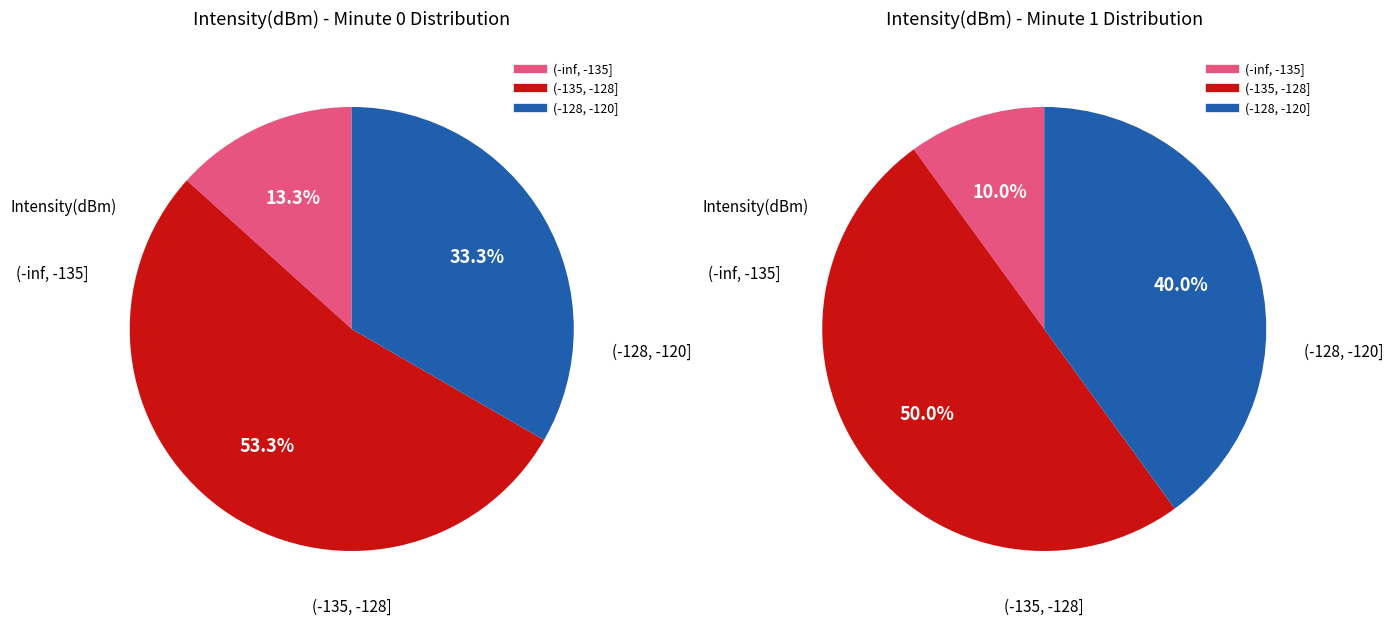

True or false: 9 accounts for 15% of the total.

False